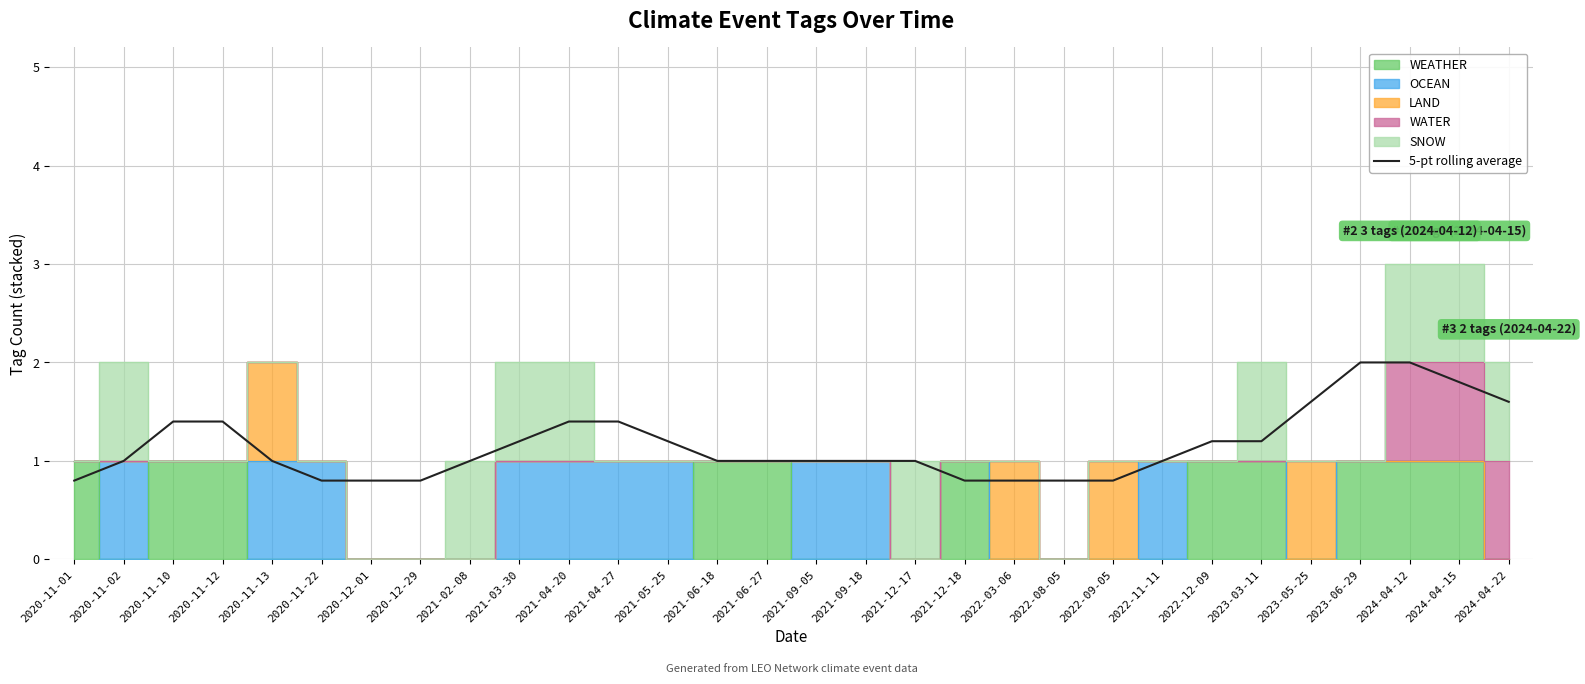

What position from the left is 2020-11-22?

6